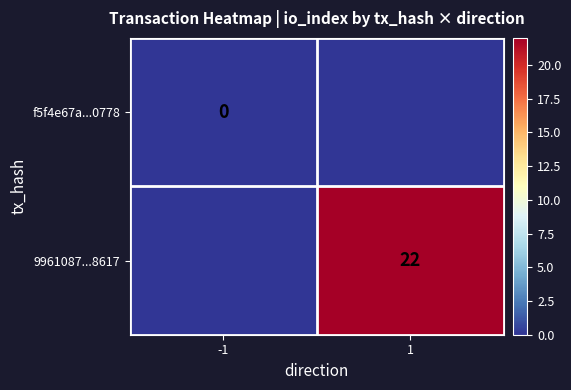

How many categories are shown in the chart?

2